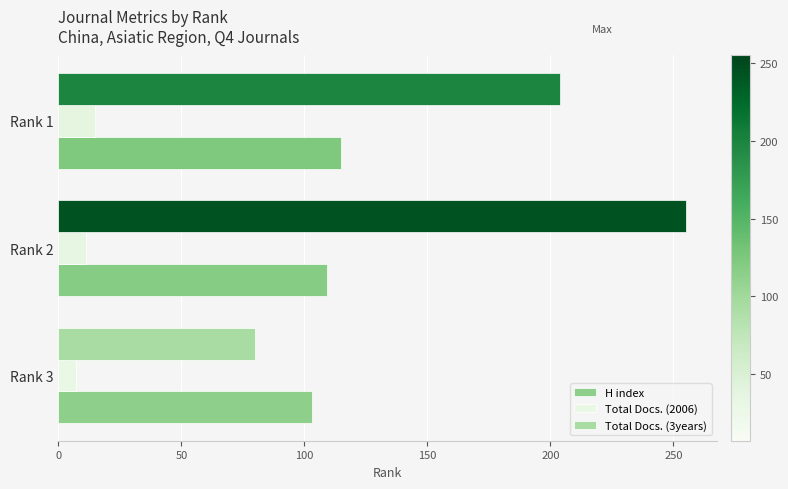

Reading left to right, extract all data points from this chart.

H index: 103	109	115
Total Docs. (2006): 7	11	15
Total Docs. (3years): 80	255	204